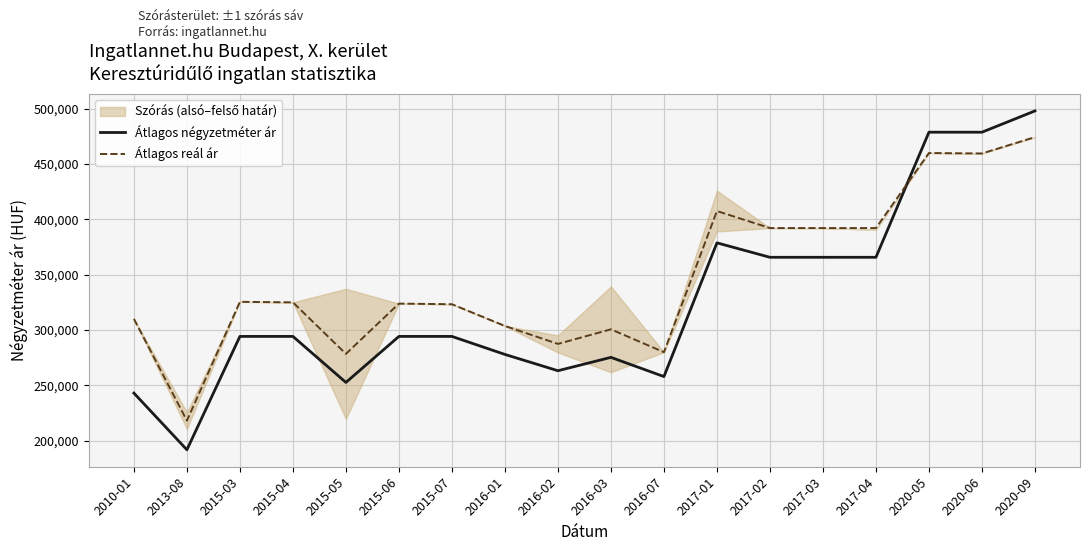

Between which two adjacent categories do Átlagos négyzetméter ár and Átlagos reál ár first intersect?

2017-04 and 2020-05